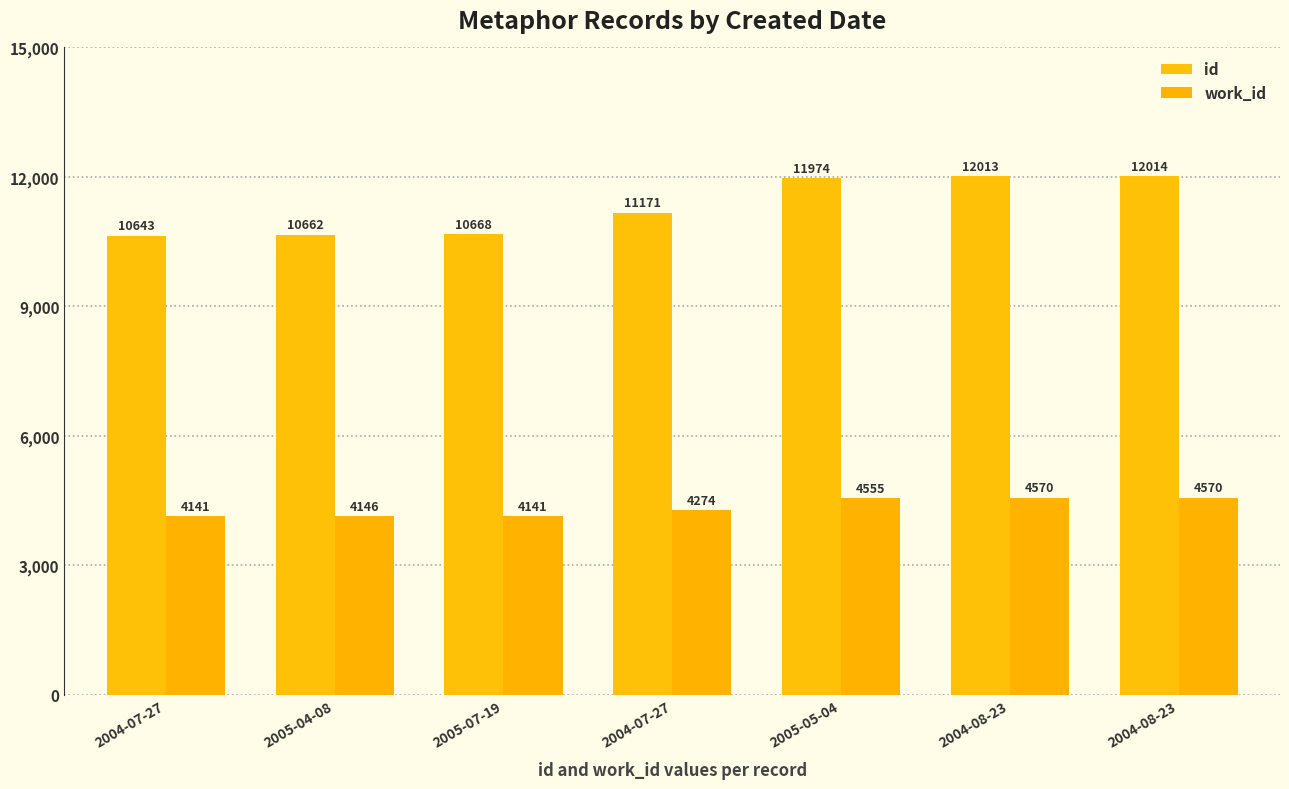

How many data points does each series have?

7